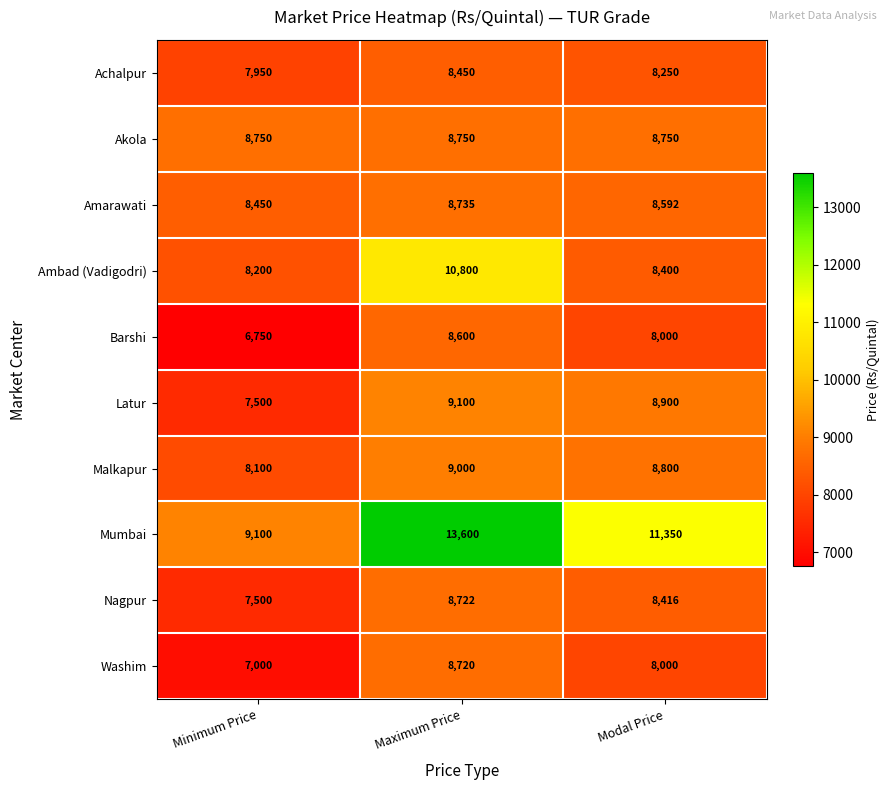

Reading right to left, extract all data points from this chart.

Achalpur: 8250	8450	7950
Akola: 8750	8750	8750
Amarawati: 8592	8735	8450
Ambad (Vadigodri): 8400	10800	8200
Barshi: 8000	8600	6750
Latur: 8900	9100	7500
Malkapur: 8800	9000	8100
Mumbai: 11350	13600	9100
Nagpur: 8416	8722	7500
Washim: 8000	8720	7000